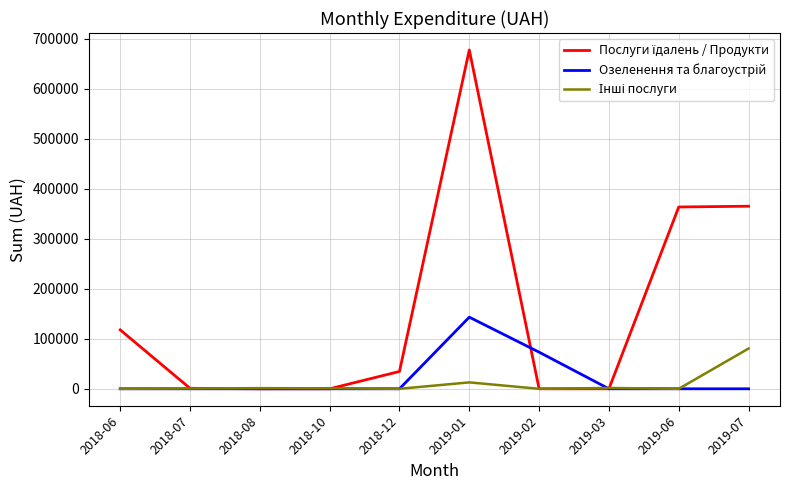

What is the total value across all series at 2019-07?

445820.4